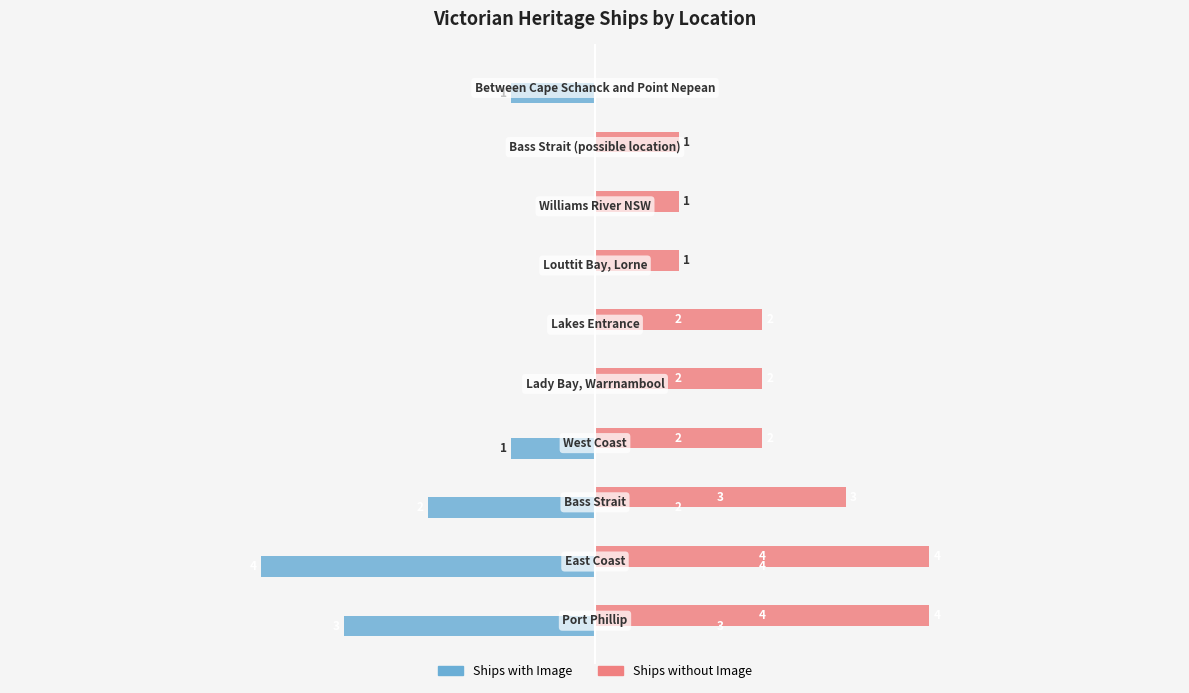

Count the number of data series in this chart.

2